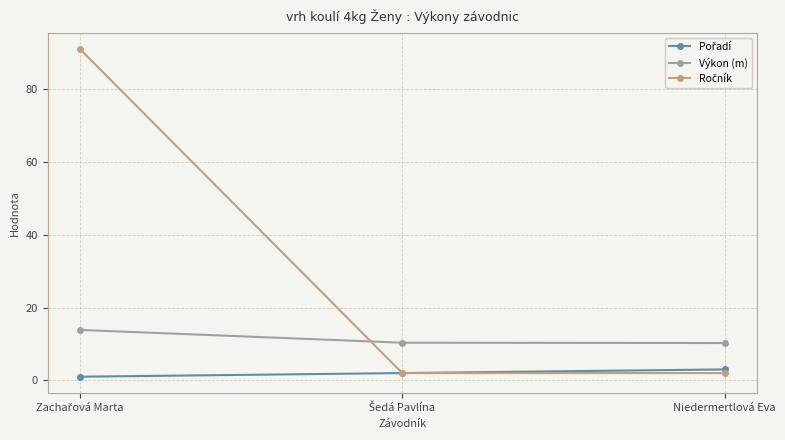

What is the label of the 3rd point from the left?

Niedermertlová Eva